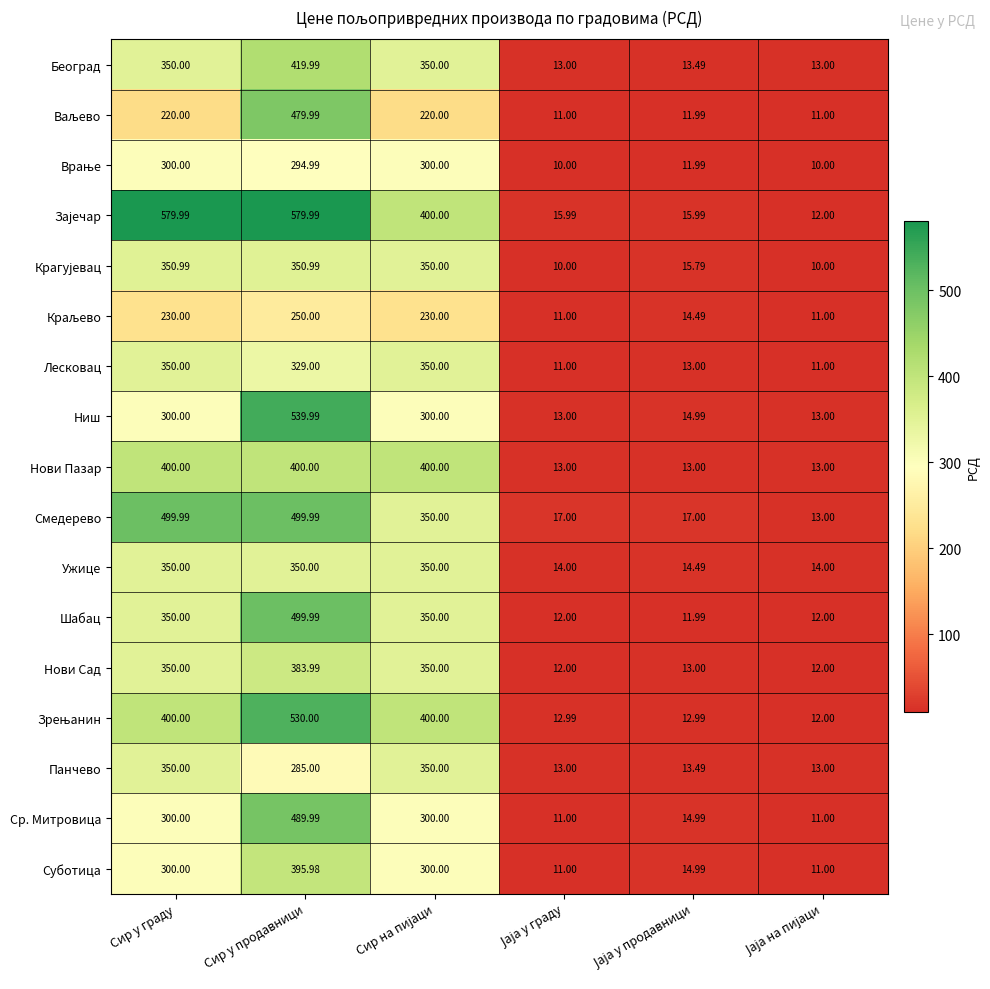

Which category has the highest value in the Суботица series?

Сир у продавници